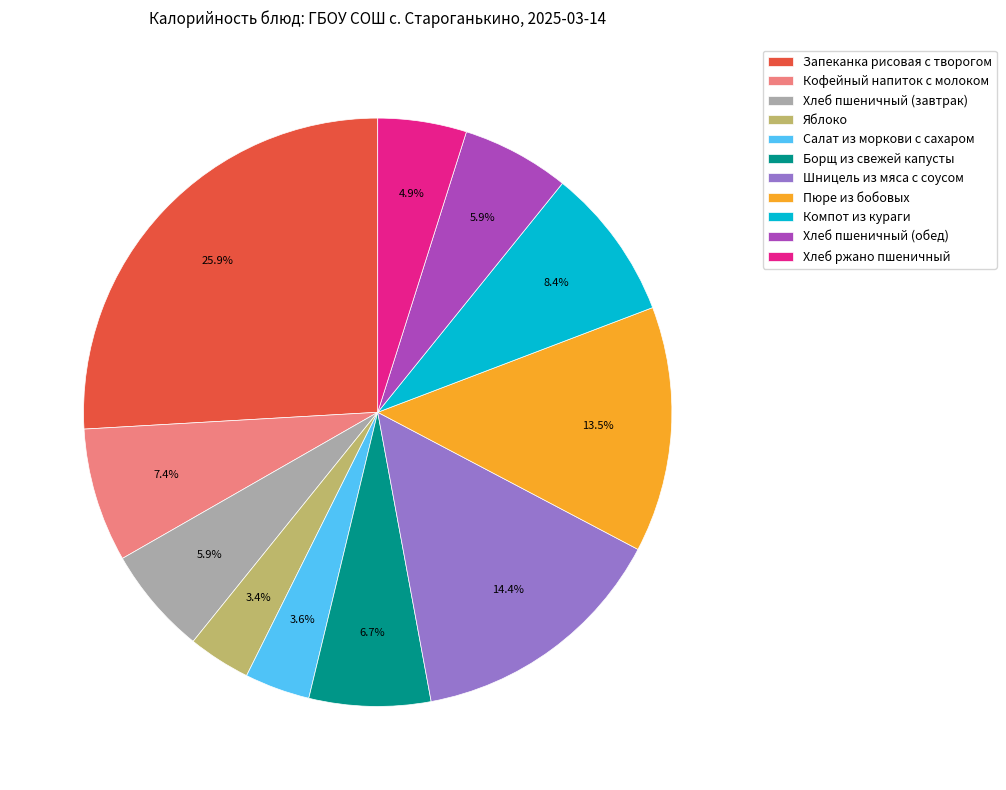

True or false: Пюре из бобовых accounts for 25% of the total.

False